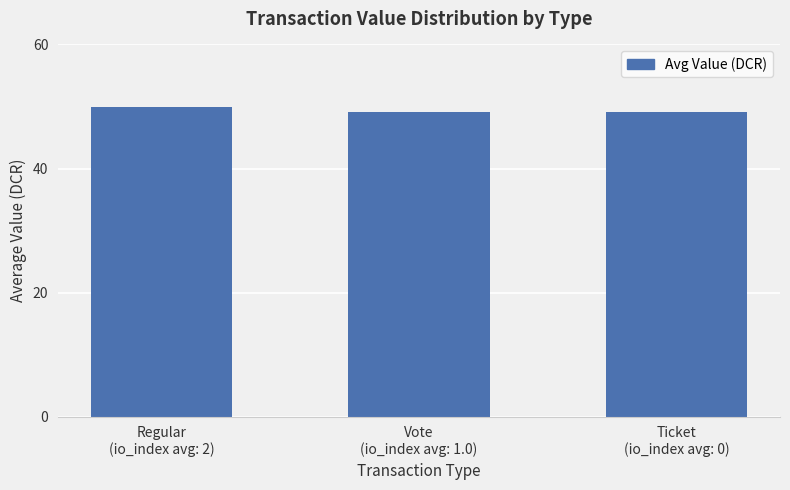

How many data points does each series have?

3